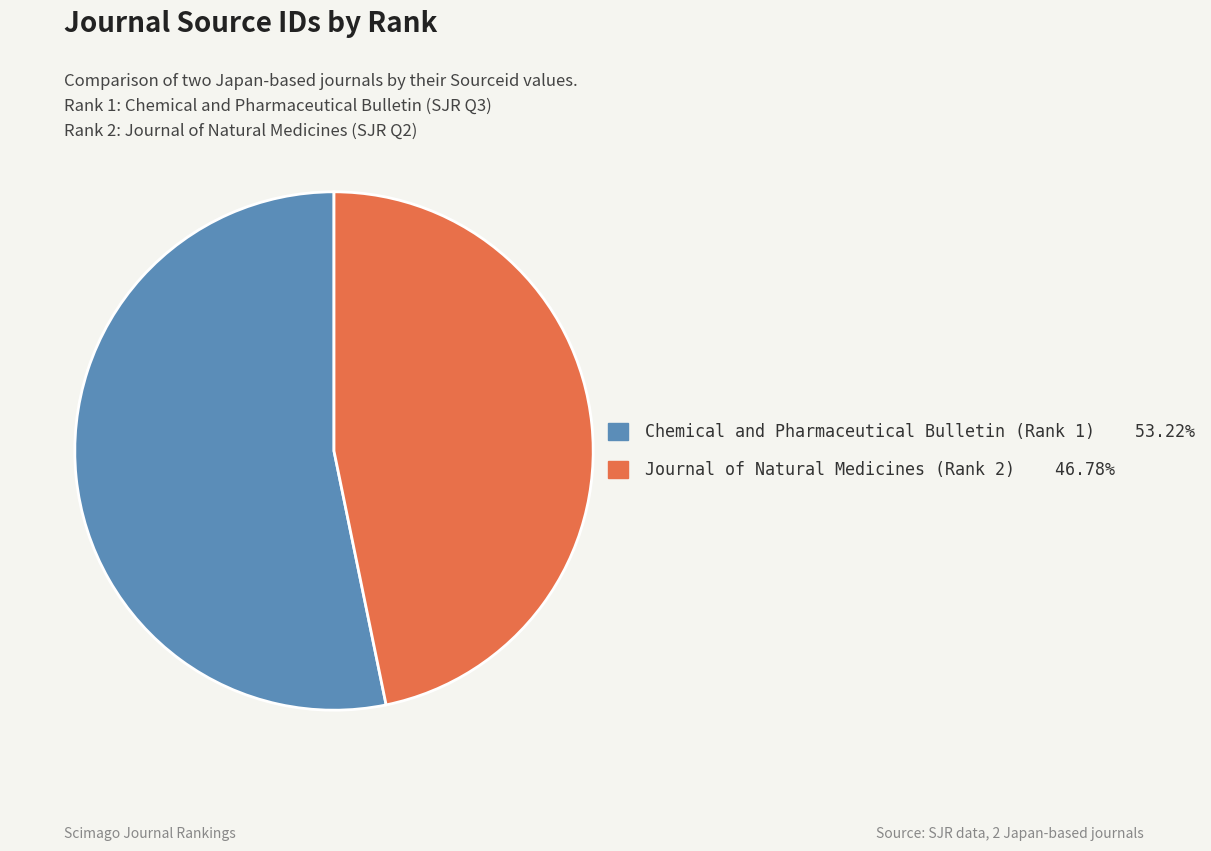

Rank the categories by value from lowest to highest.

Journal of Natural Medicines (Rank 2), Chemical and Pharmaceutical Bulletin (Rank 1)